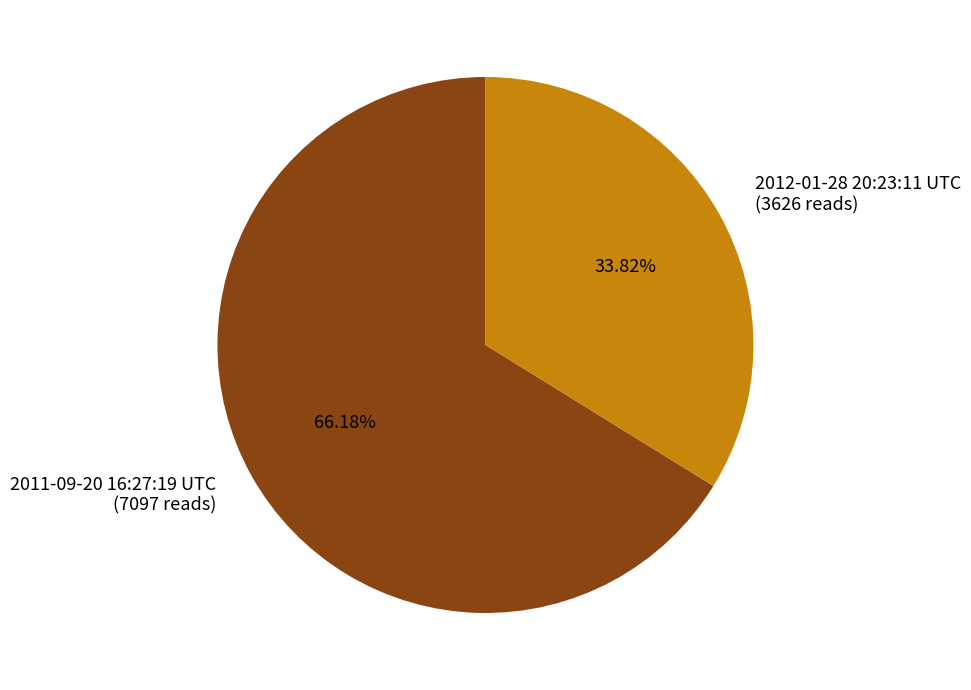

Which category has the smallest portion of the pie?

2012-01-28 20:23:11 UTC